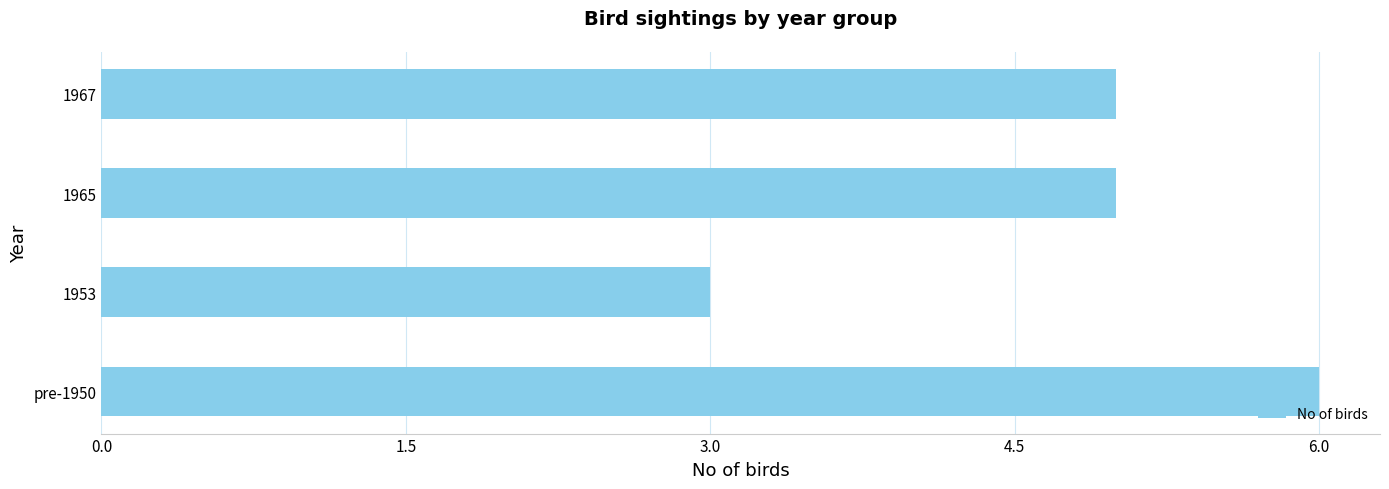

Which has a higher value, 1953 or pre-1950?

pre-1950